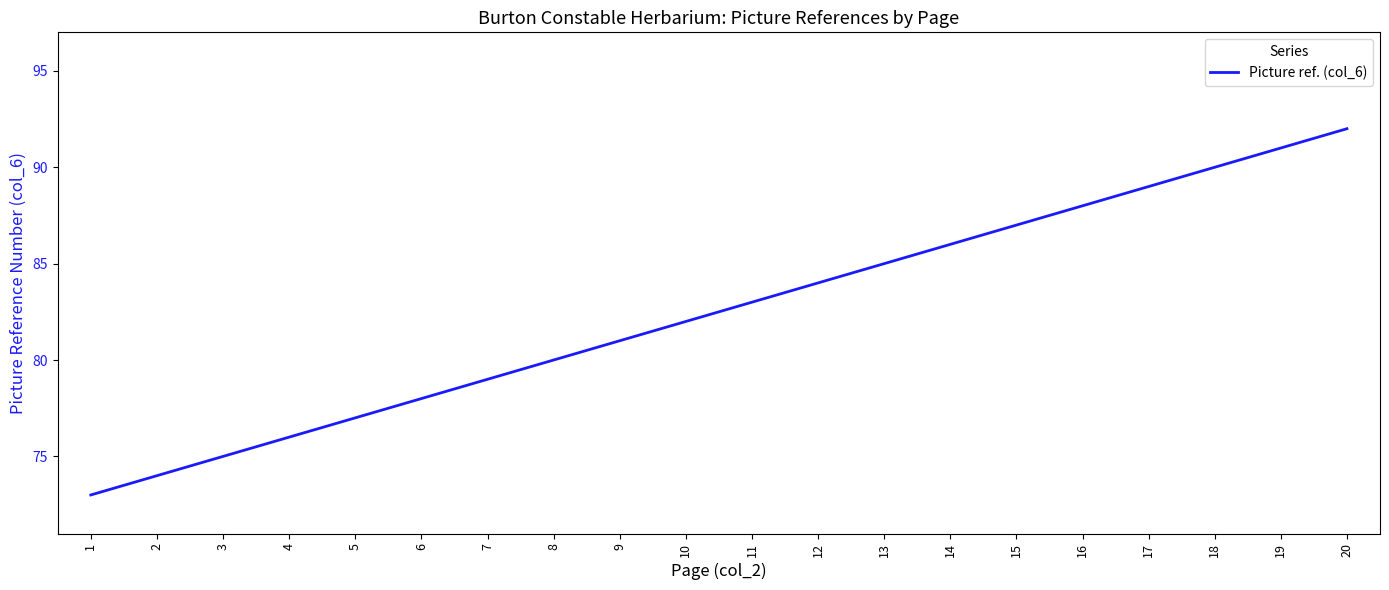

Does the chart display data point markers on the line(s)?

No